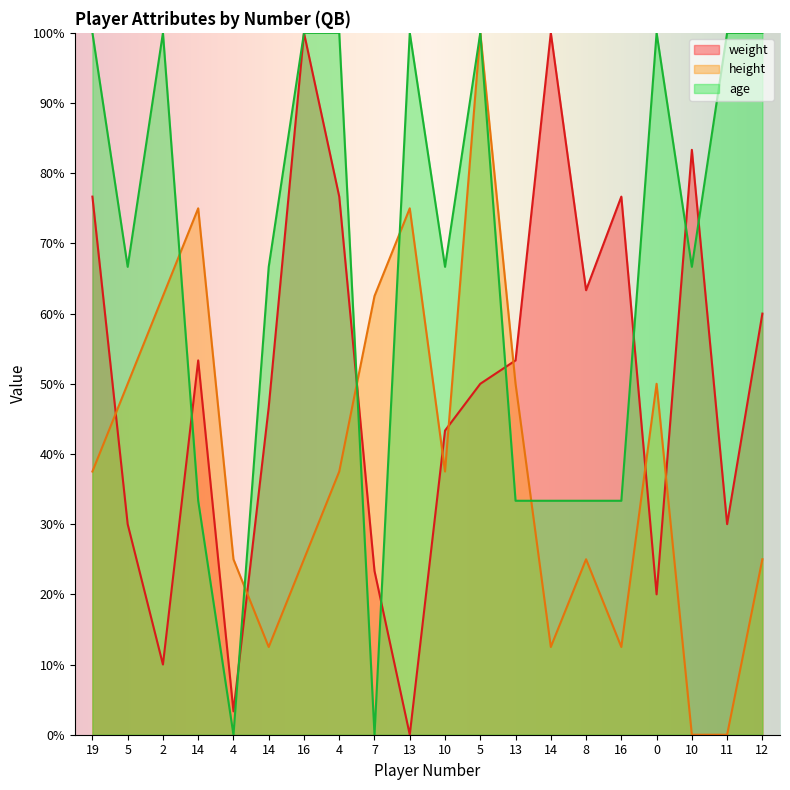

What is the total value across all series at 19?

214.2